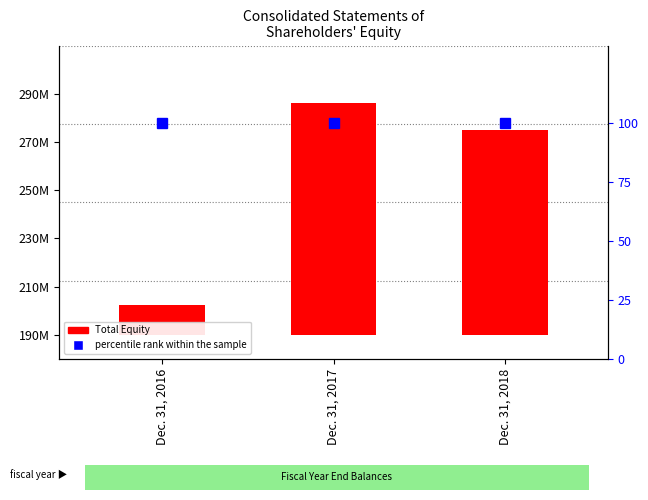

Reading left to right, transcribe all the data shown in this chart.

Total Equity: Dec. 31, 2016=12491623	Dec. 31, 2017=96166200	Dec. 31, 2018=85034091
percentile rank within the sample: Dec. 31, 2016=100	Dec. 31, 2017=100	Dec. 31, 2018=100